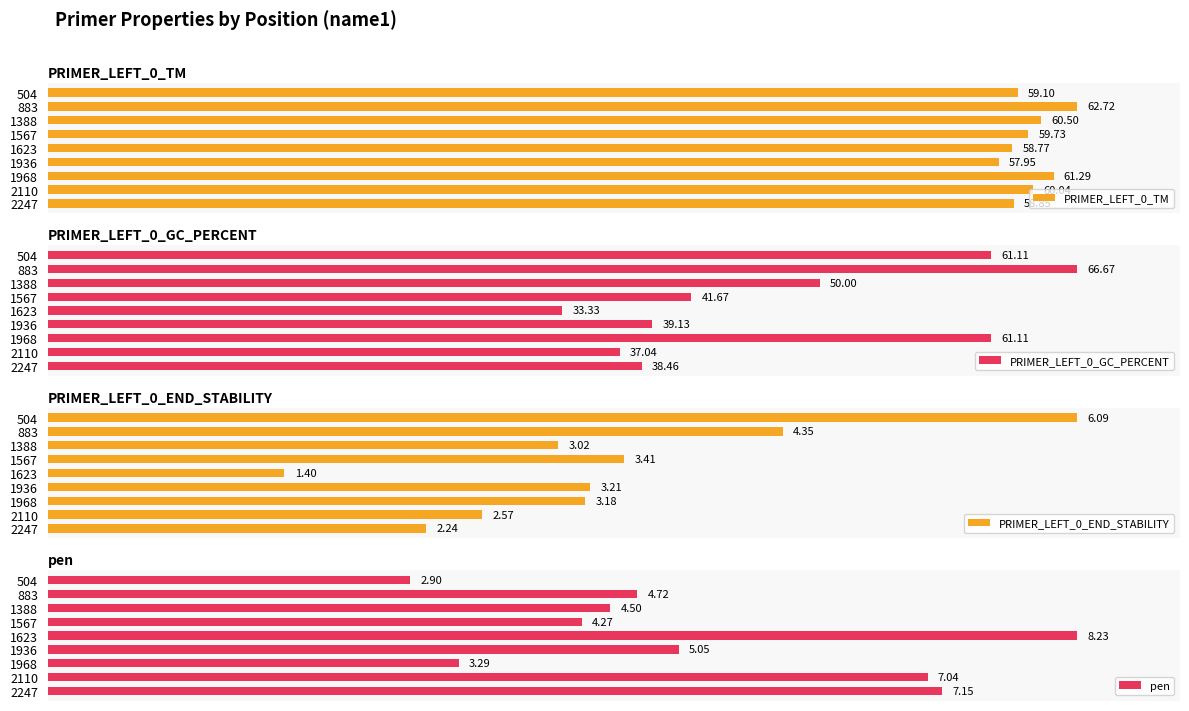

Rank the series by their maximum value, from highest to lowest.

PRIMER_LEFT_0_TM, PRIMER_LEFT_0_GC_PERCENT, PRIMER_LEFT_0_END_STABILITY, pen